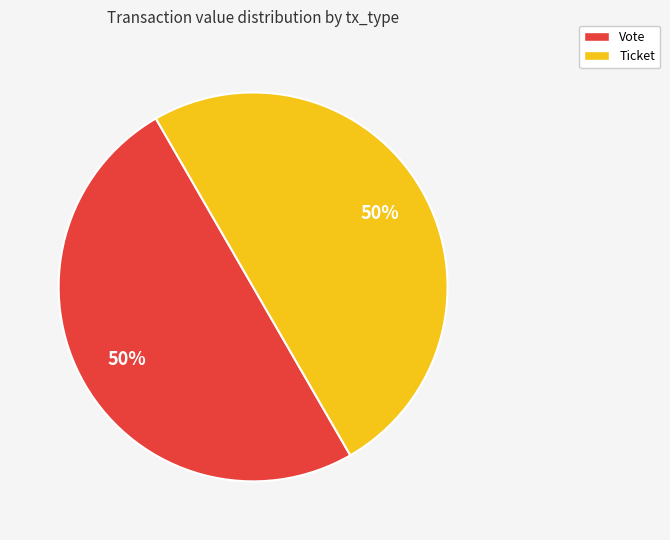

Is it true that Ticket is 14% of the pie?

False